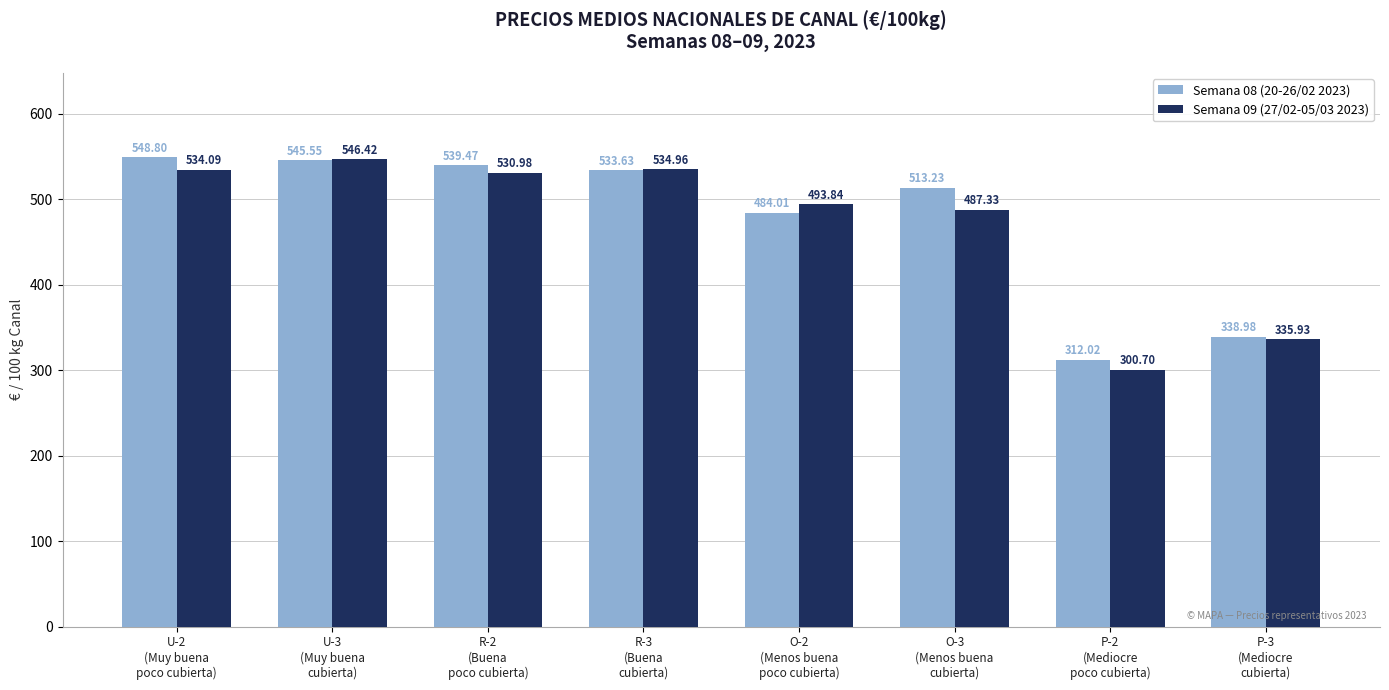

How many bars are there in each group?

2